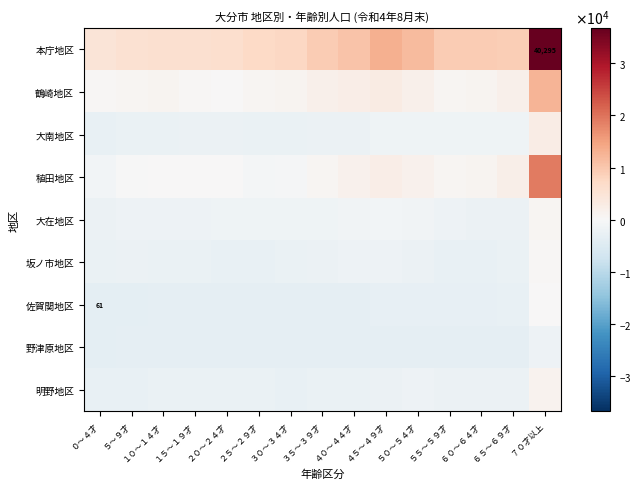

The 鶴崎地区 series shows 1467.3 at ４０～４４才. True or false?

False